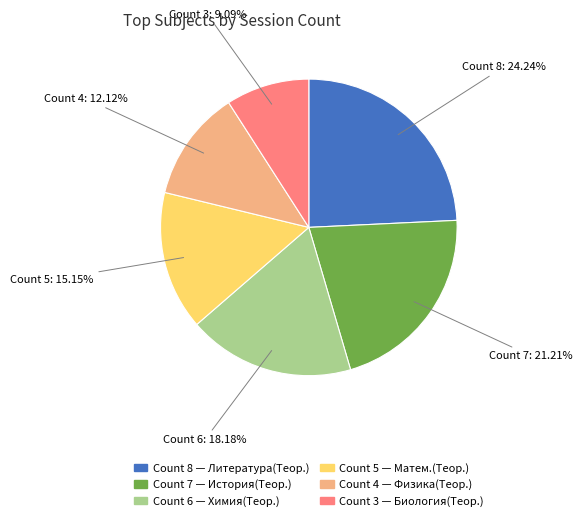

Is there any slice that represents more than half of the pie?

No